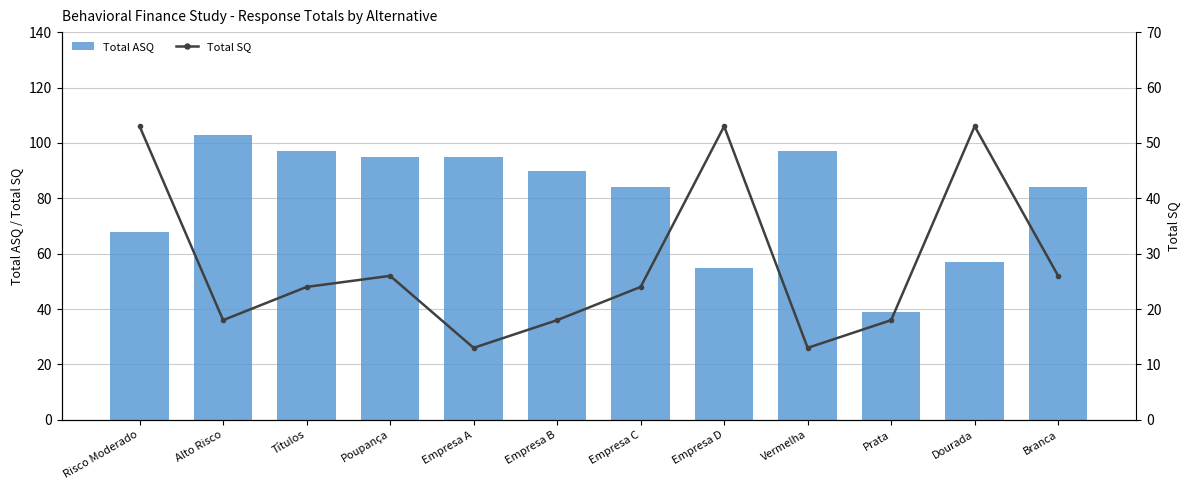

Reading left to right, extract all data points from this chart.

Total ASQ: 68	103	97	95	95	90	84	55	97	39	57	84
Total SQ: 53	18	24	26	13	18	24	53	13	18	53	26